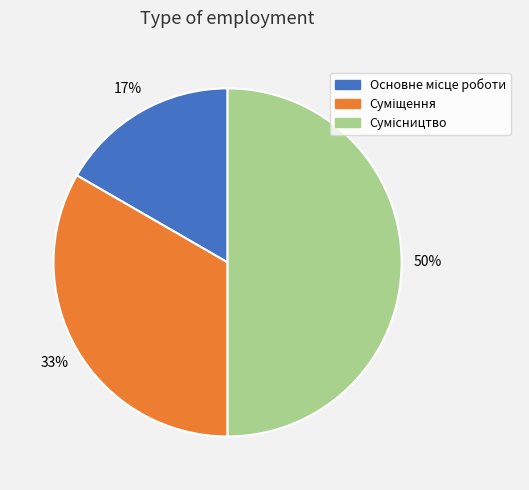

To the nearest percent, what is the average slice percentage?

33%